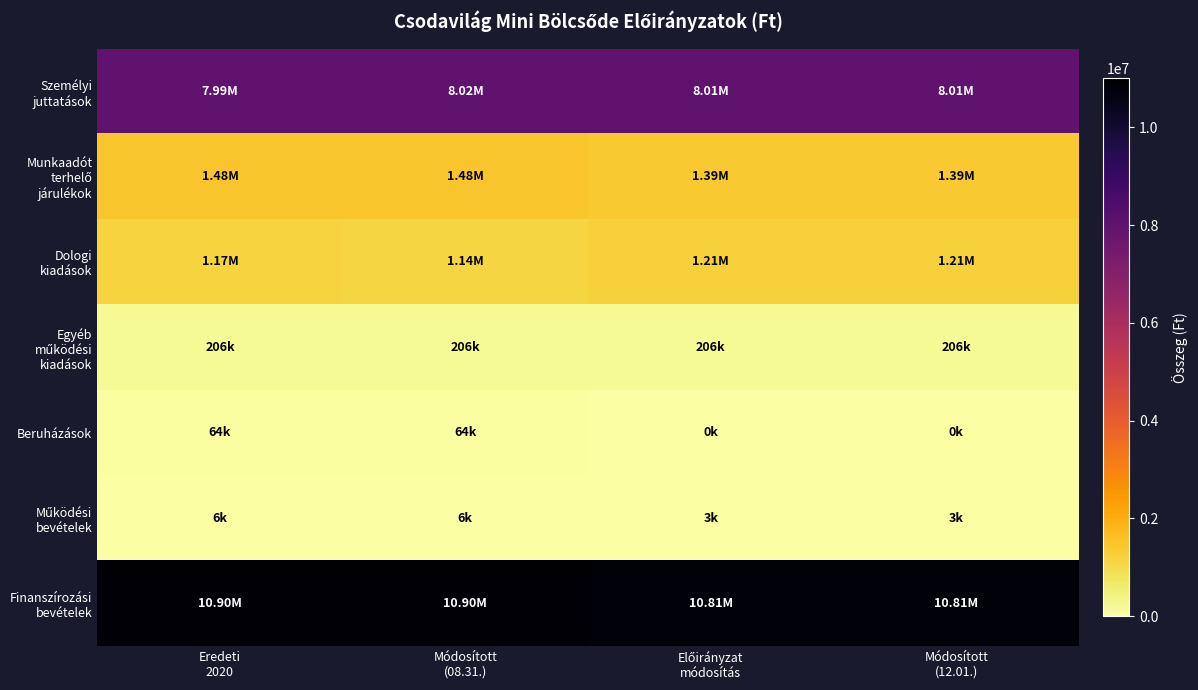

How many series are shown in this chart?

7